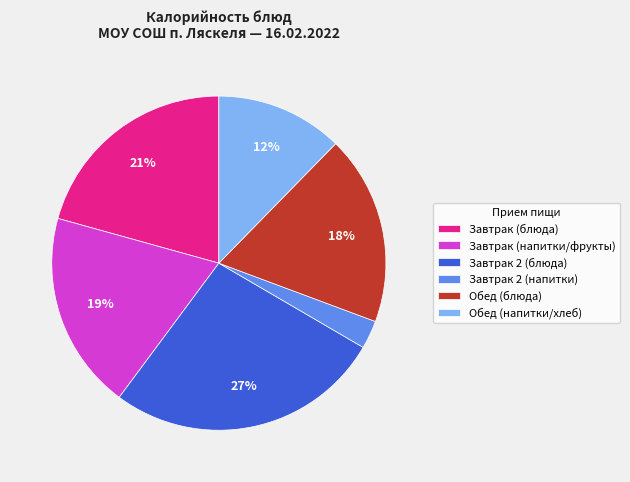

How many slices are in this pie chart?

6